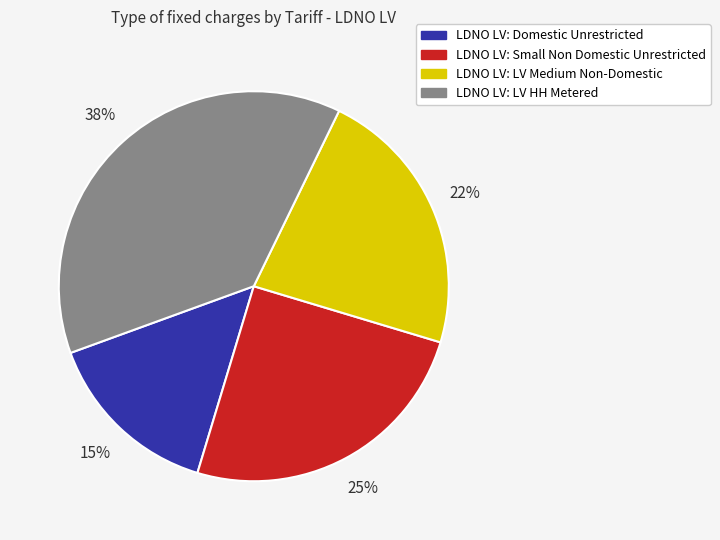

To the nearest percent, what portion does LDNO LV: LV Medium Non-Domestic represent?

22%